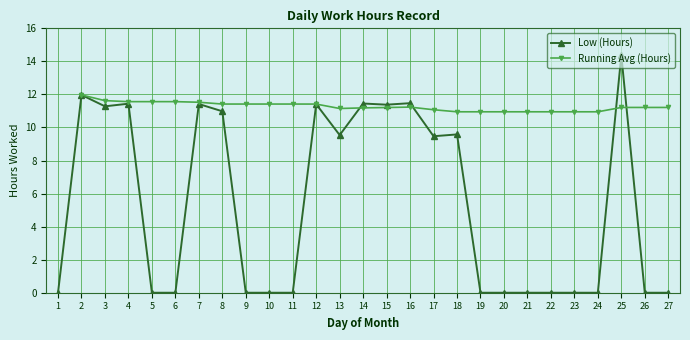

Rank the categories by Low (Hours) value from lowest to highest.

1, 5, 6, 9, 10, 11, 19, 20, 21, 22, 23, 24, 26, 27, 17, 13, 18, 8, 3, 15, 12, 7, 4, 14, 16, 2, 25